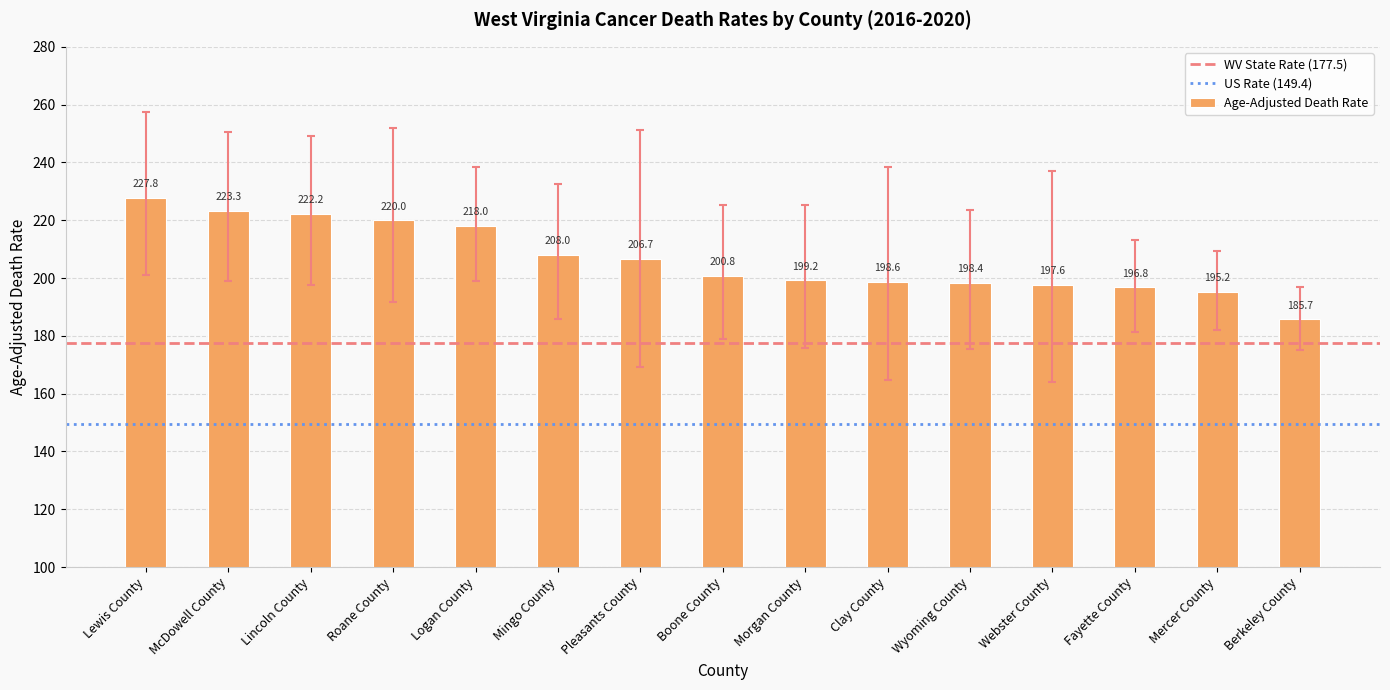

Reading left to right, extract all data points from this chart.

Lewis County=227.8	McDowell County=223.3	Lincoln County=222.2	Roane County=220.0	Logan County=218.0	Mingo County=208.0	Pleasants County=206.7	Boone County=200.8	Morgan County=199.2	Clay County=198.6	Wyoming County=198.4	Webster County=197.6	Fayette County=196.8	Mercer County=195.2	Berkeley County=185.7